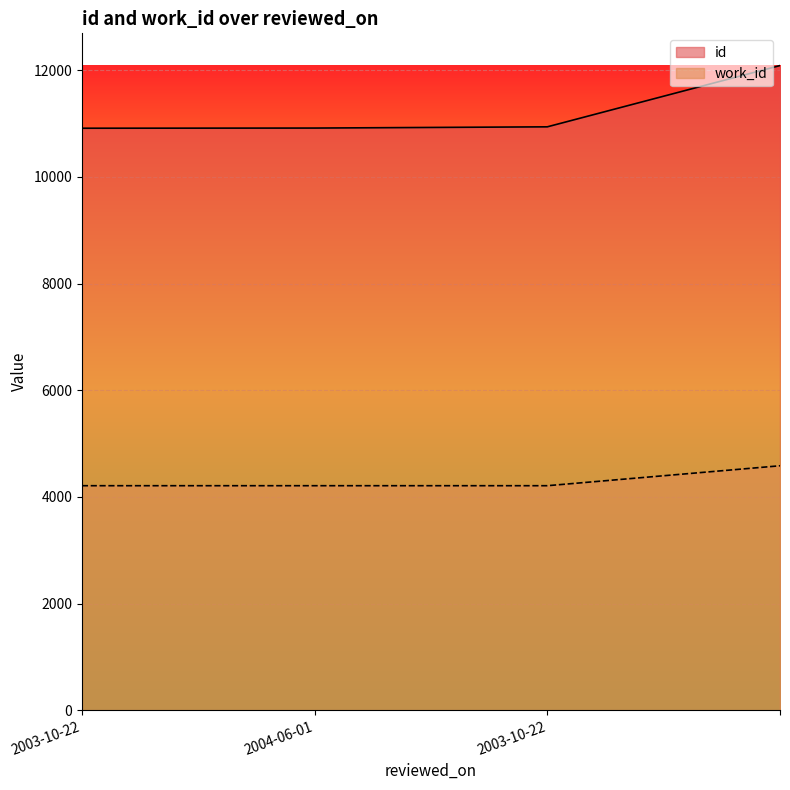

What is the total value across all series at 2003-10-22?

15122